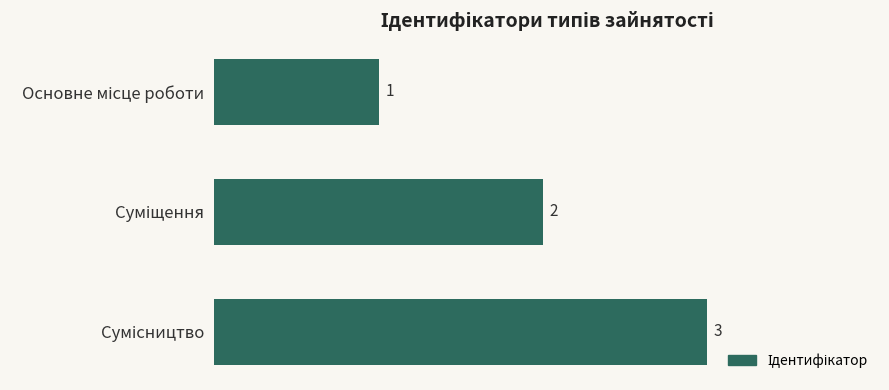

What is the value of the 1st bar from the top?

1